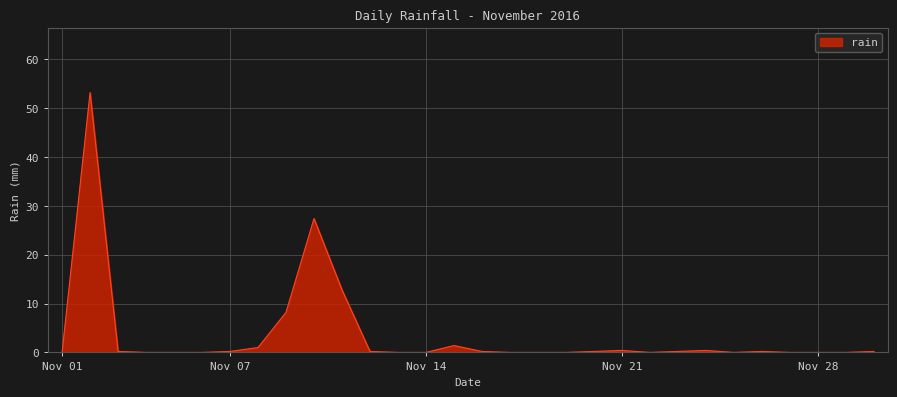

What is the difference between the maximum and minimum values?

53.2